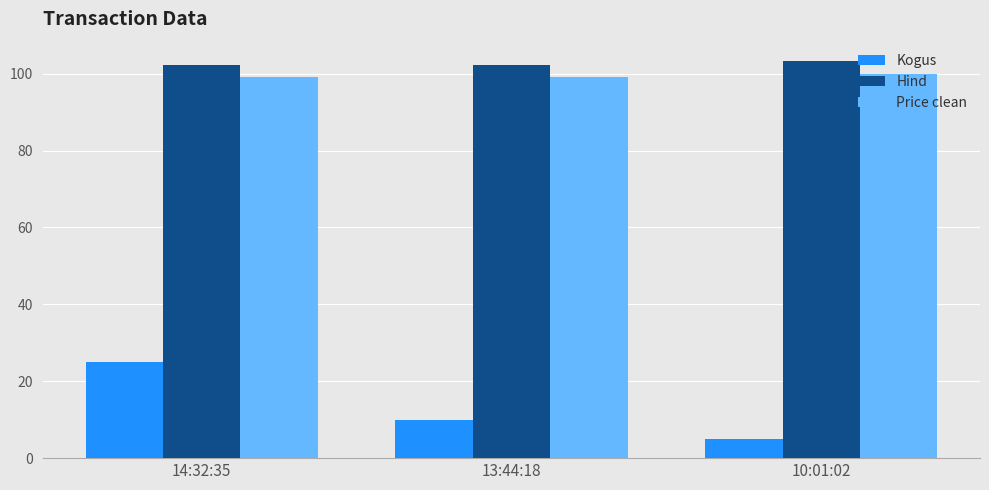

Which series changed the most between 14:32:35 and 13:44:18?

Kogus